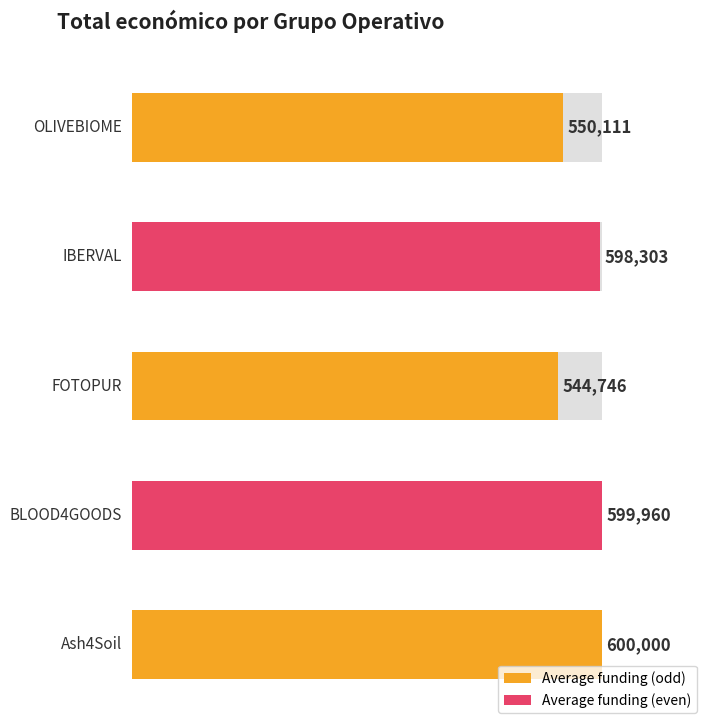

Rank the categories by value from highest to lowest.

Ash4Soil, BLOOD4GOODS, IBERVAL, OLIVEBIOME, FOTOPUR